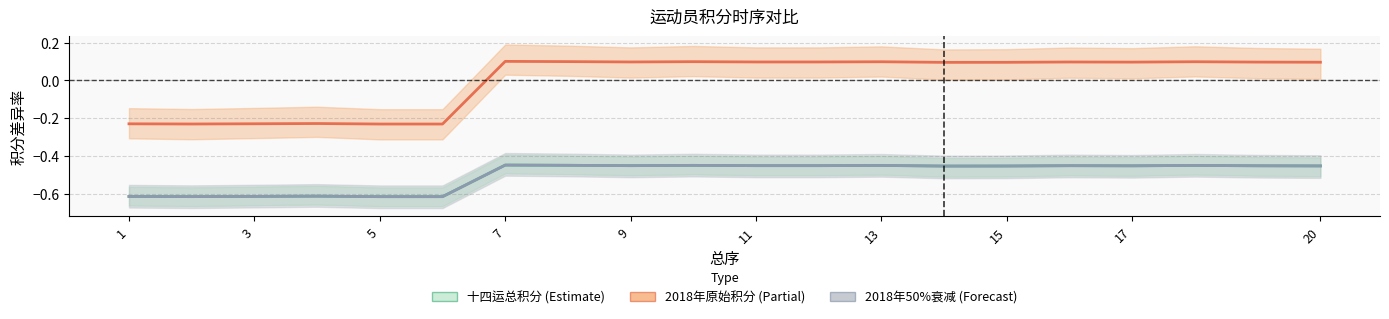

True or false: 十四运总积分 has a value of 0.1 at 17.

True